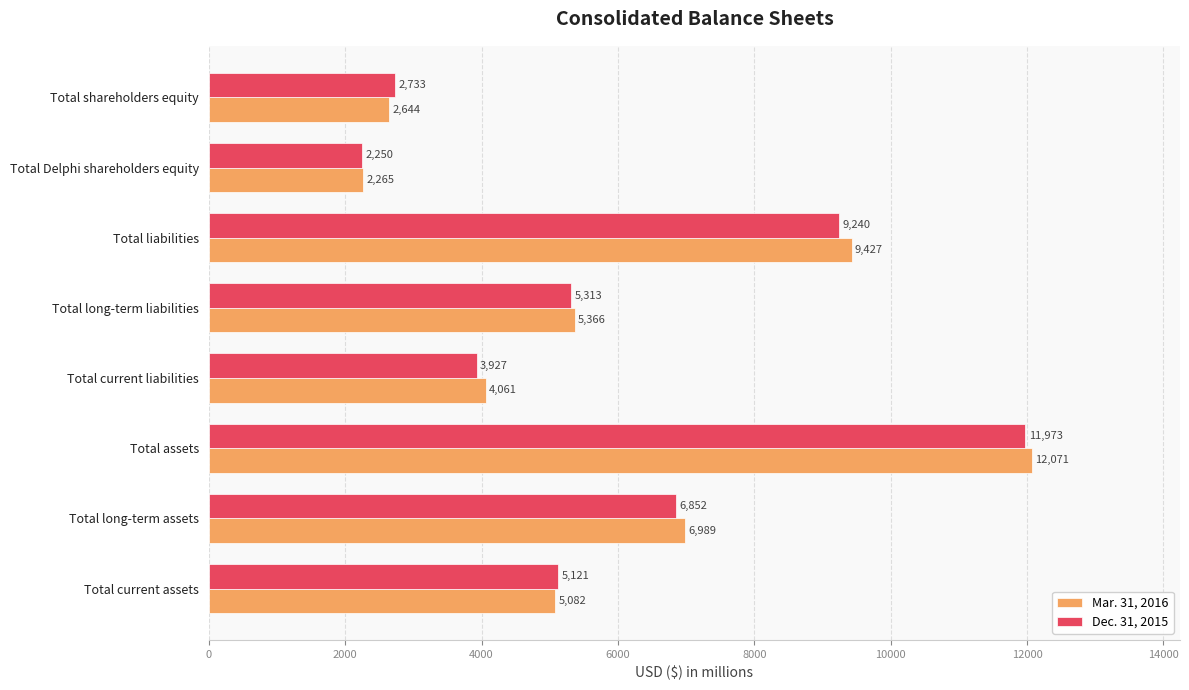

What is the difference between the maximum and minimum values in the Dec. 31, 2015 series?

9723